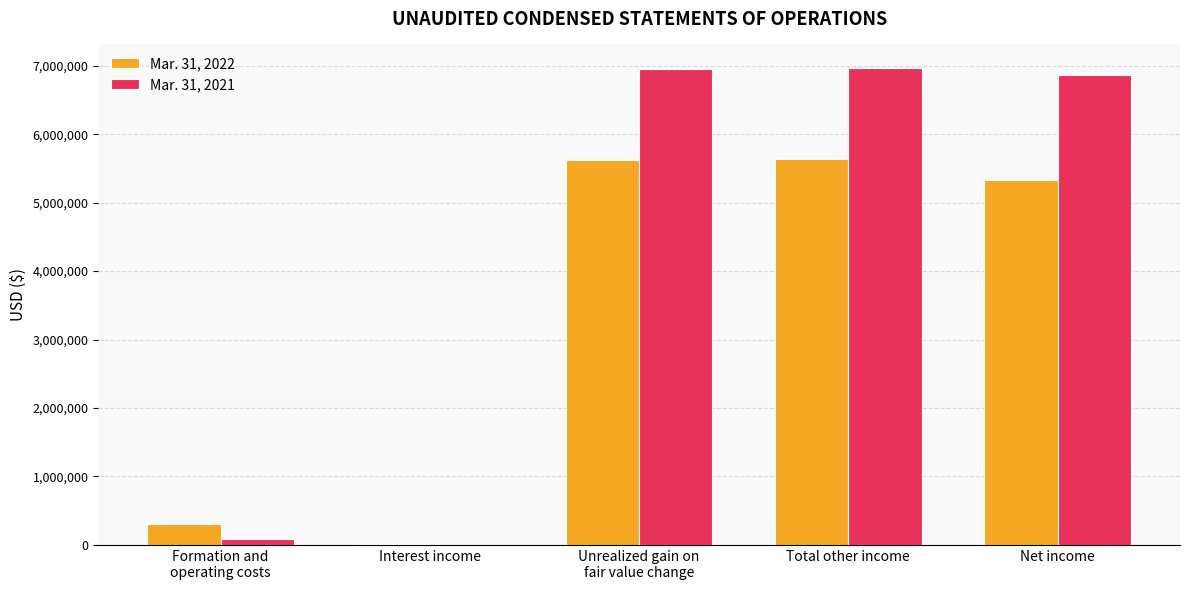

What is the greatest value displayed?

6963530